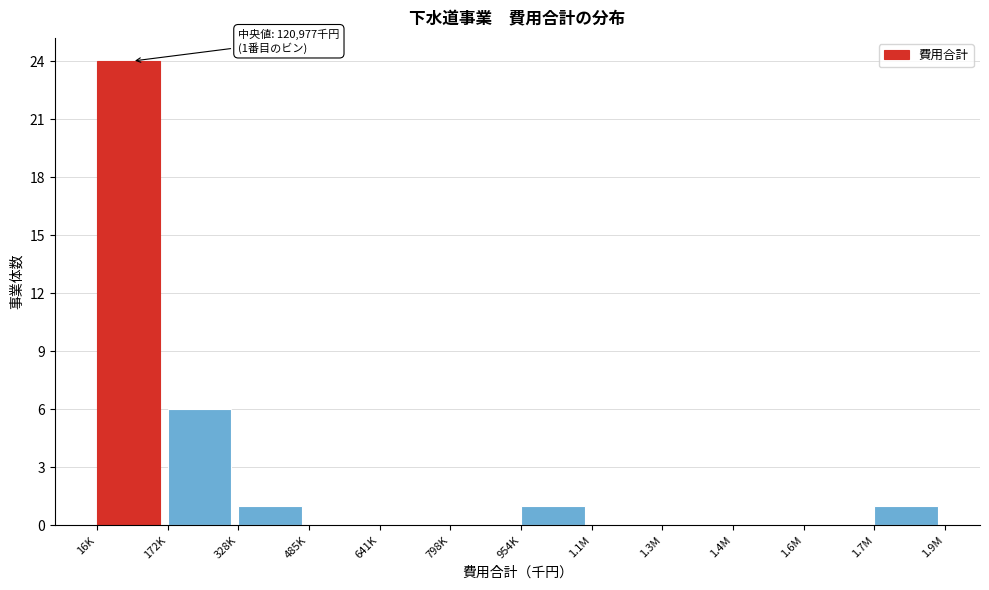

Reading left to right, what are all the values shown in this chart?

16K=24	172K=6	328K=1	485K=0	641K=0	798K=0	954K=1	1.1M=0	1.3M=0	1.4M=0	1.6M=0	1.7M=1